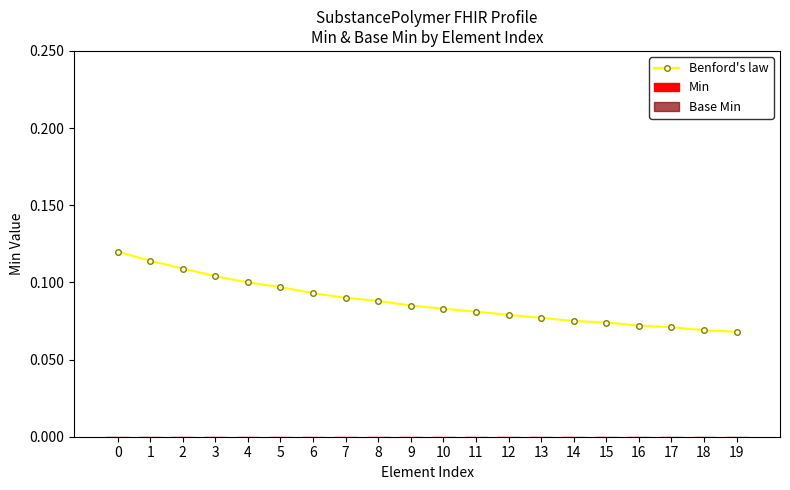

How many values are between 0 and 1?

20